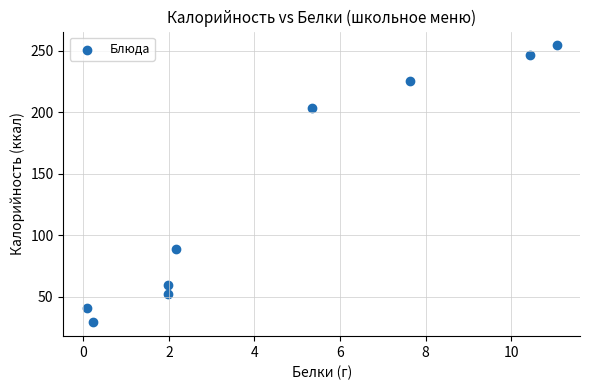

What Y value in the scatter plot is closest to 141?

89.0